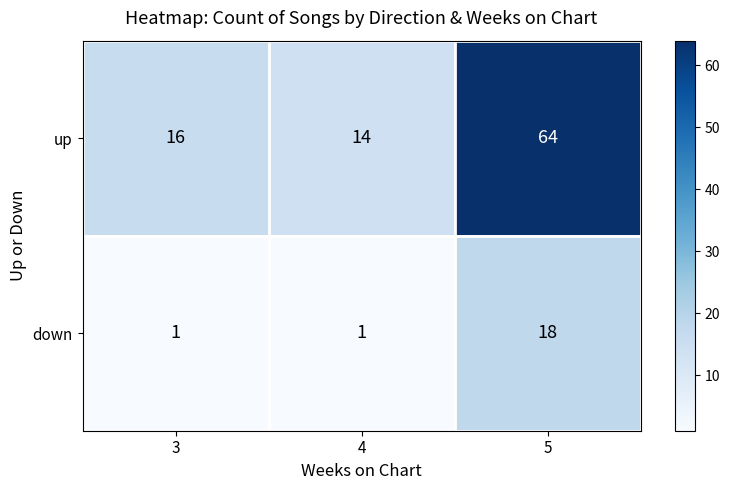

List the series in order of their peak value, lowest first.

down, up